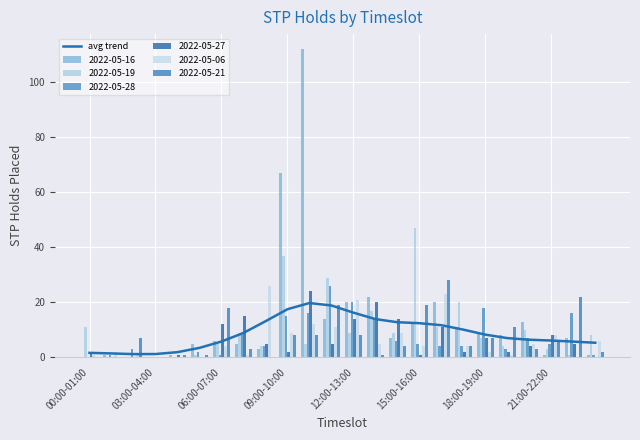

Read the value at 20.

6.4